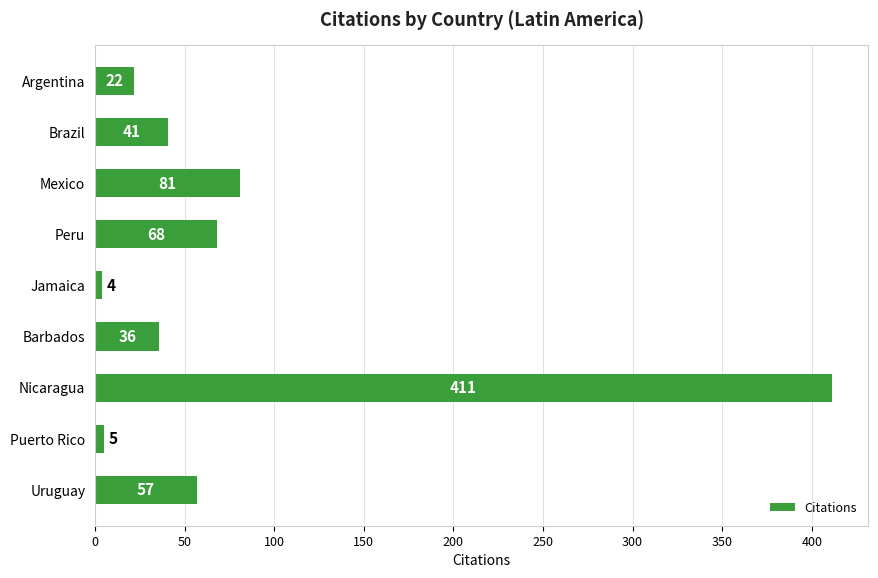

Reading top to bottom, list all the values displayed in this chart.

22	41	81	68	4	36	411	5	57